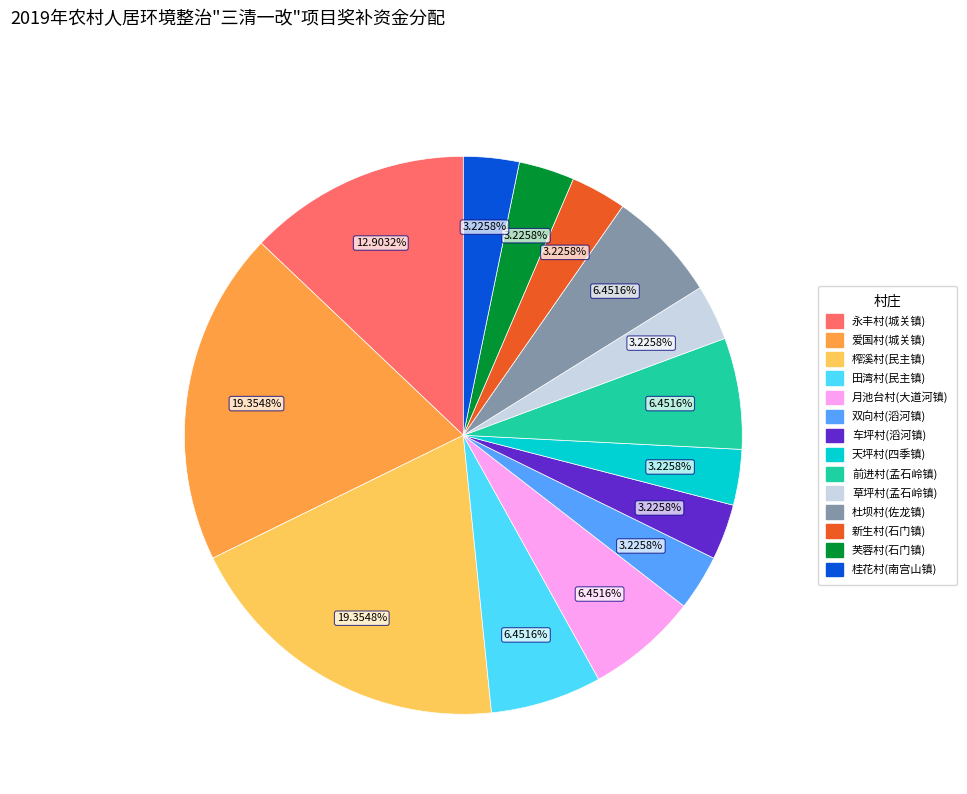

Between 田湾村(民主镇) and 天坪村(四季镇), which is larger?

田湾村(民主镇)